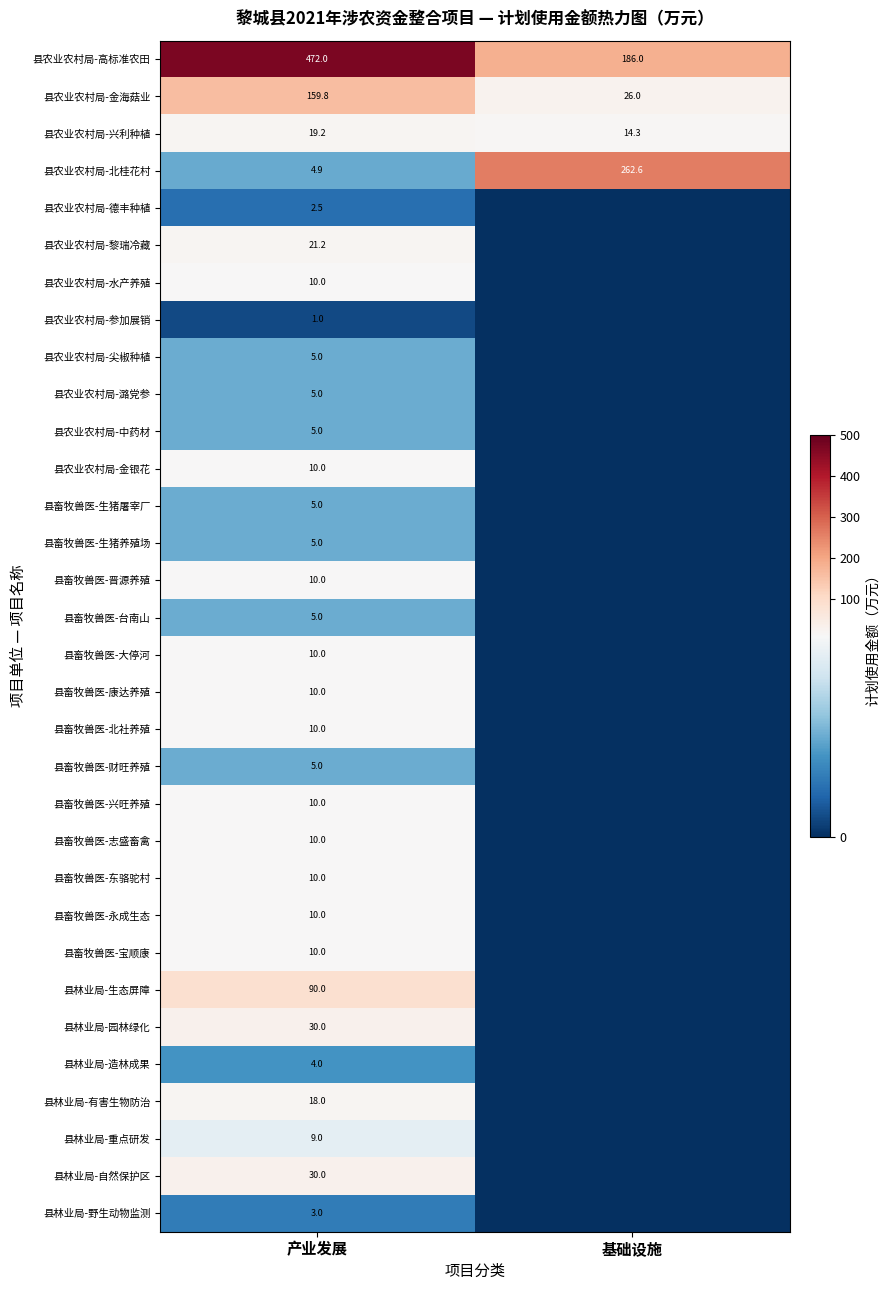

At which category is the sum across all series the highest?

产业发展